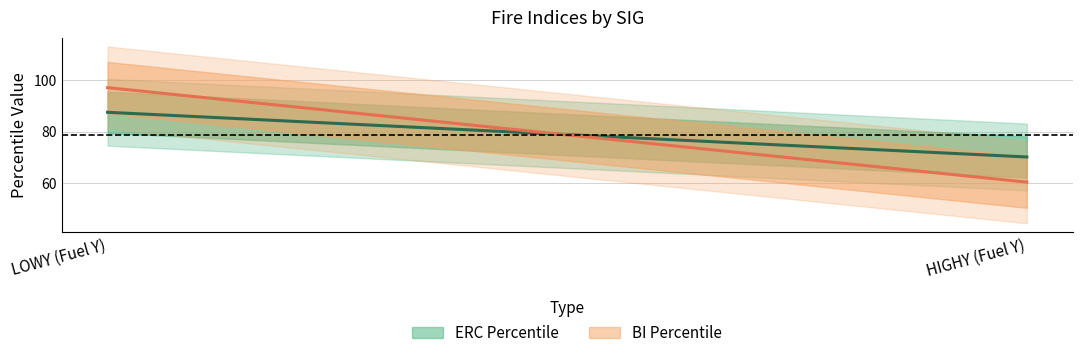

Reading left to right, list all the values displayed in this chart.

ERC Percentile: 87.6	70.2
BI Percentile: 97.2	60.4